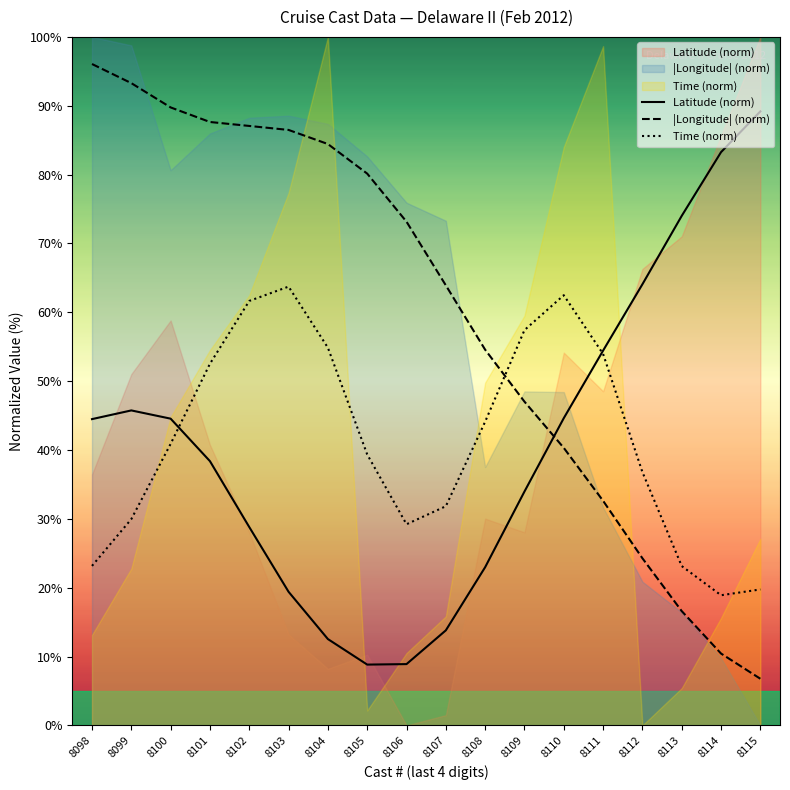

In Latitude (norm), how many points are higher than both neighbors (excluding endpoints)?

1